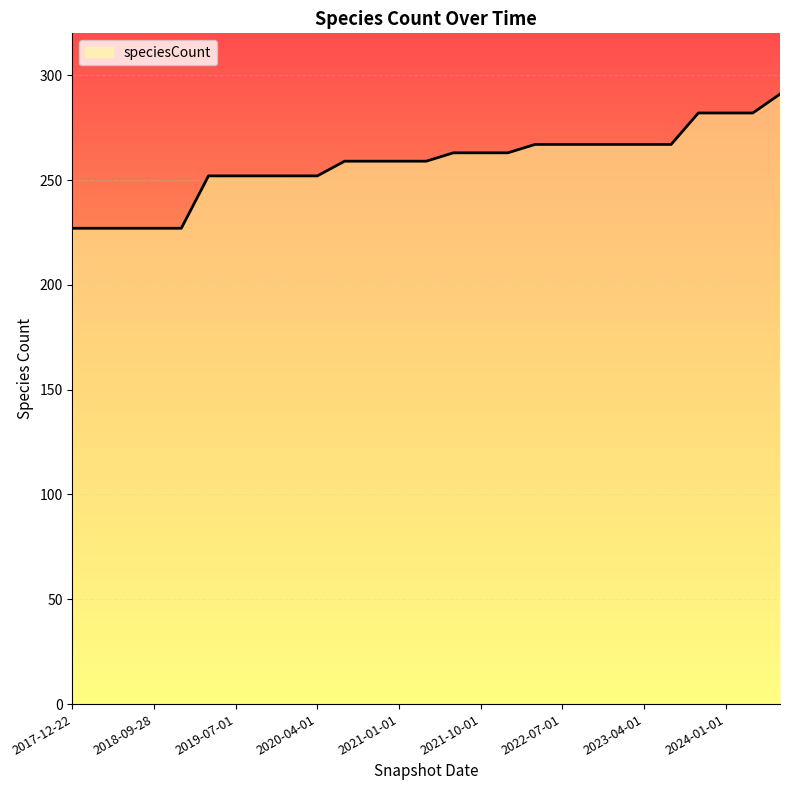

What is the minimum value shown in the chart?

227